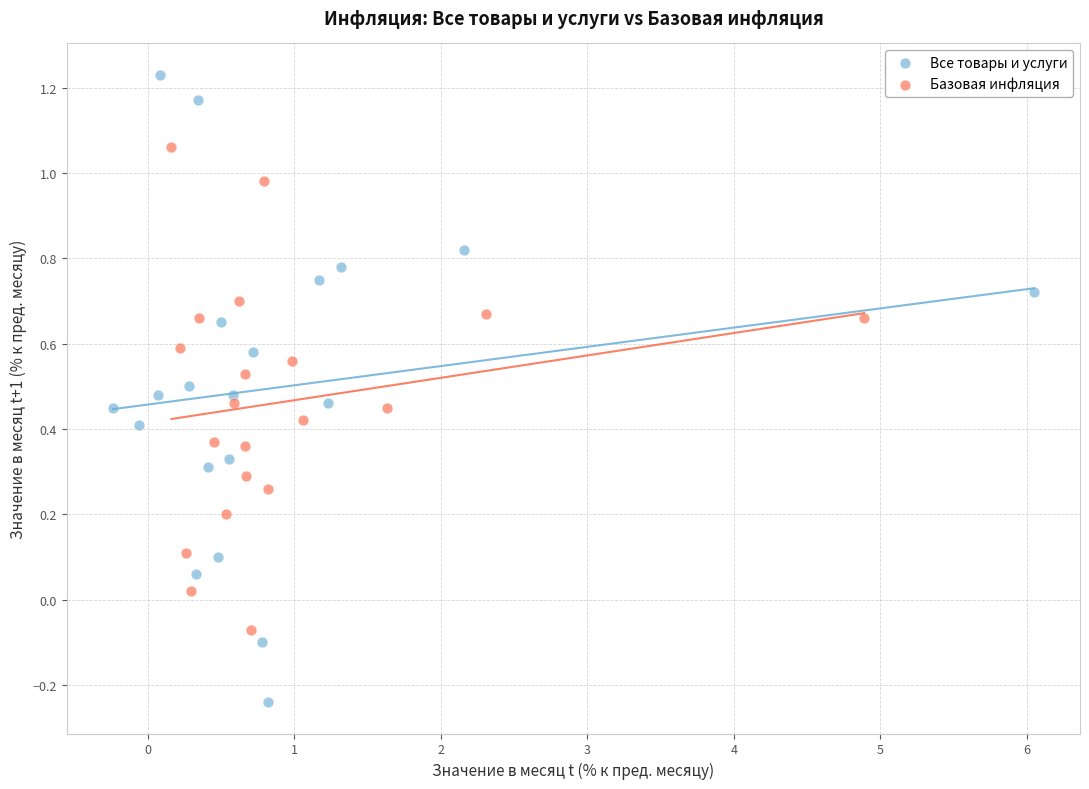

What are all the series names shown in the legend?

Все товары и услуги, Базовая инфляция